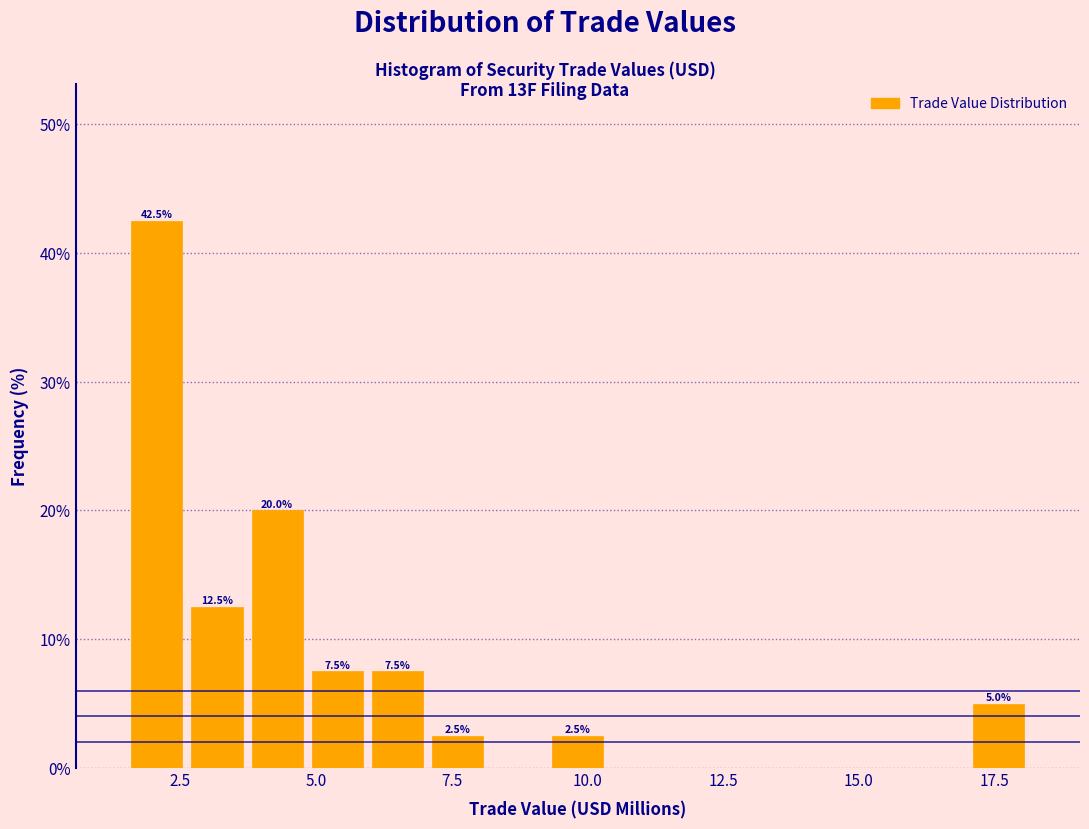

Around what value on the x-axis is the tallest bar? Give the approximate position of its centre, as read against the axis.

2.0